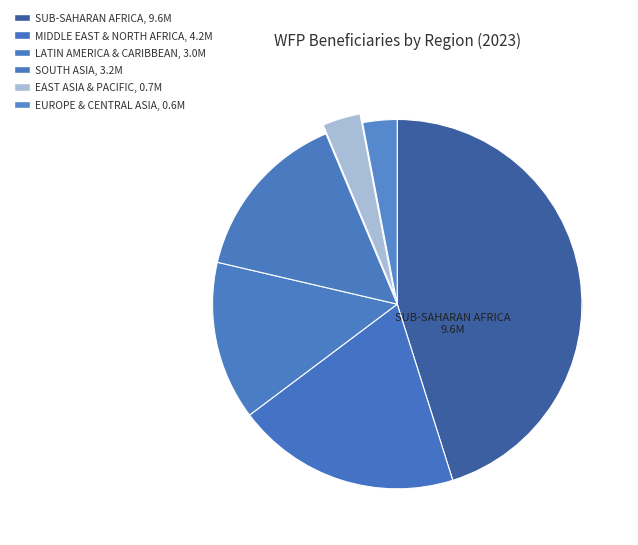

Is there any slice that represents more than half of the pie?

No